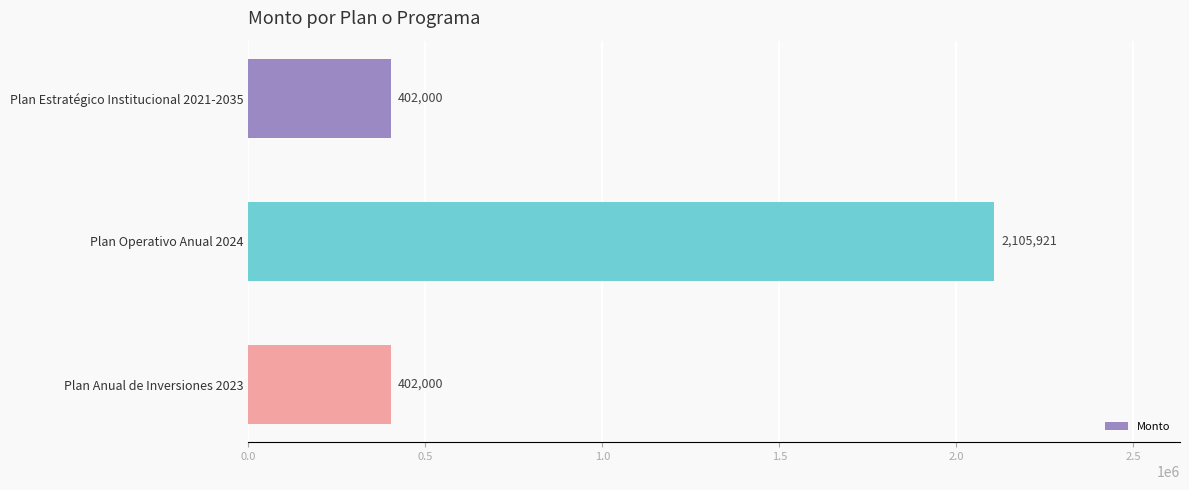

What is the label of the 2nd bar from the bottom?

Plan Operativo Anual 2024